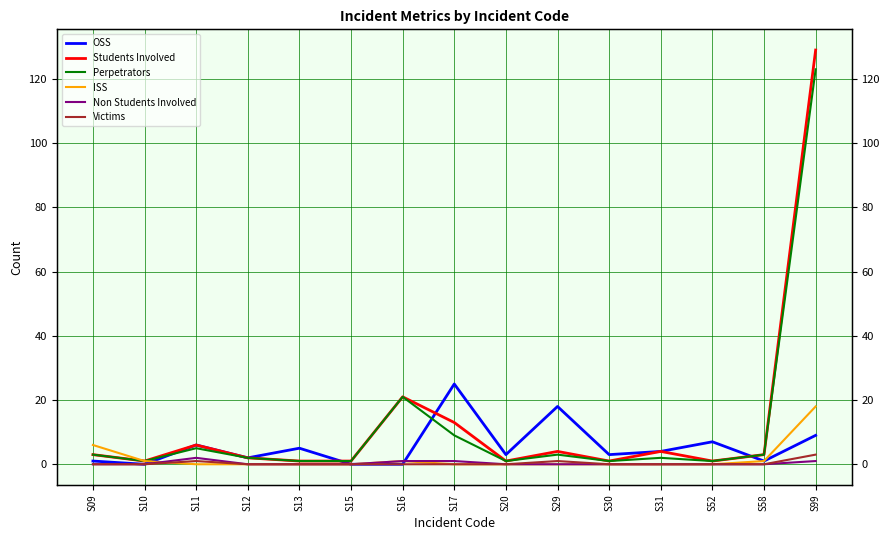

In Students Involved, how many points are lower than both neighbors (excluding endpoints)?

4